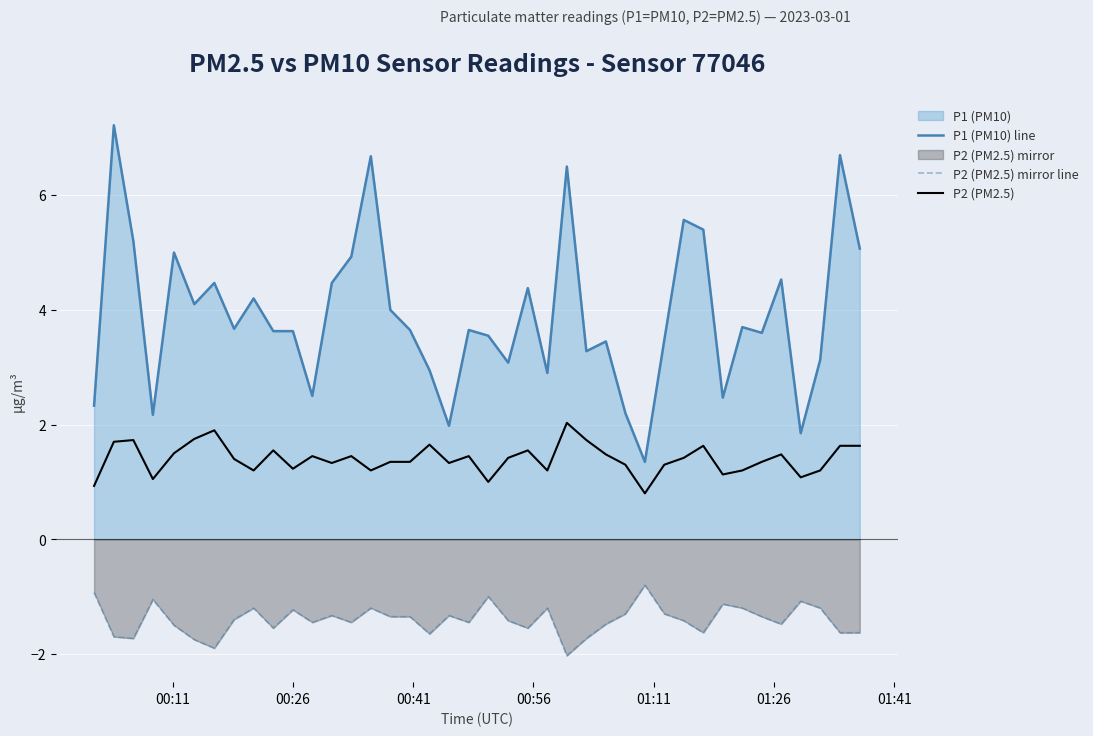

True or false: P2 (PM2.5) mirror line and P1 (PM10) line cross at least once.

False